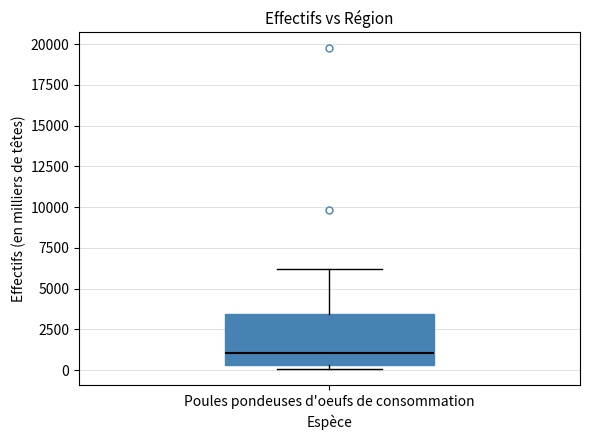

Transcribe this box plot: give where the median line is, the range the box spans, and where the two whiskers end, as read against the y-axis. The values are not printed on the chart, so give them approximately, as read against the axis.

median 1000, box 500 to 3500, whiskers 0 to 6000